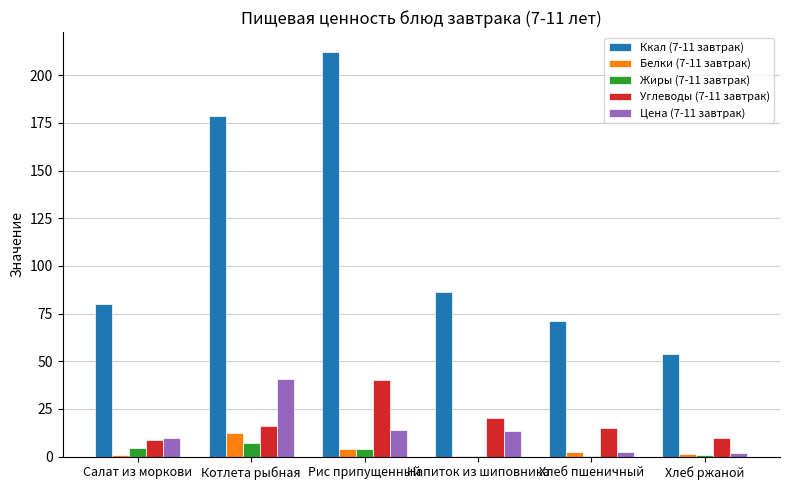

What is the total value across all series at Хлеб пшеничный?

90.9